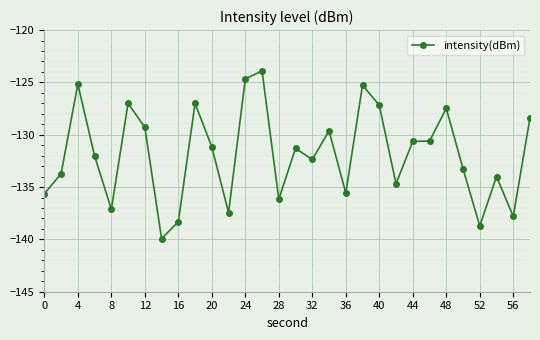

What is the value of the 14th point from the left?

-123.9